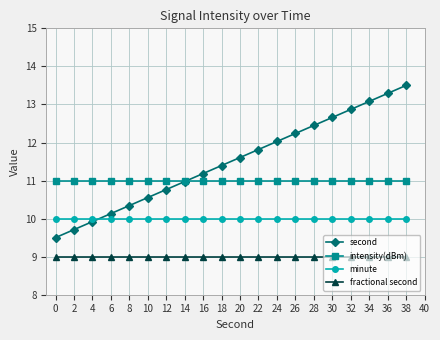

The second series shows 8.7 at 30. True or false?

False